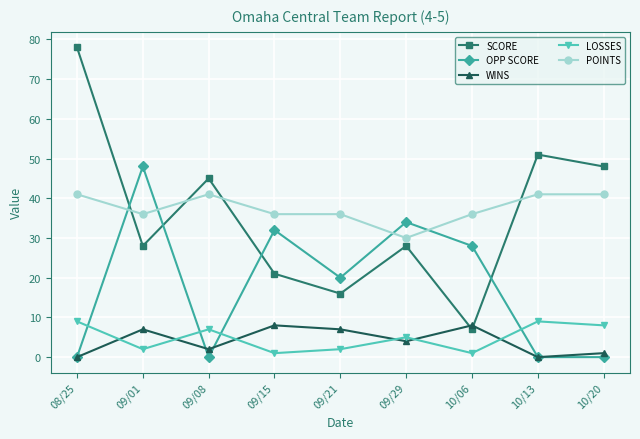

Is it true that POINTS equals 36 at 09/15?

True